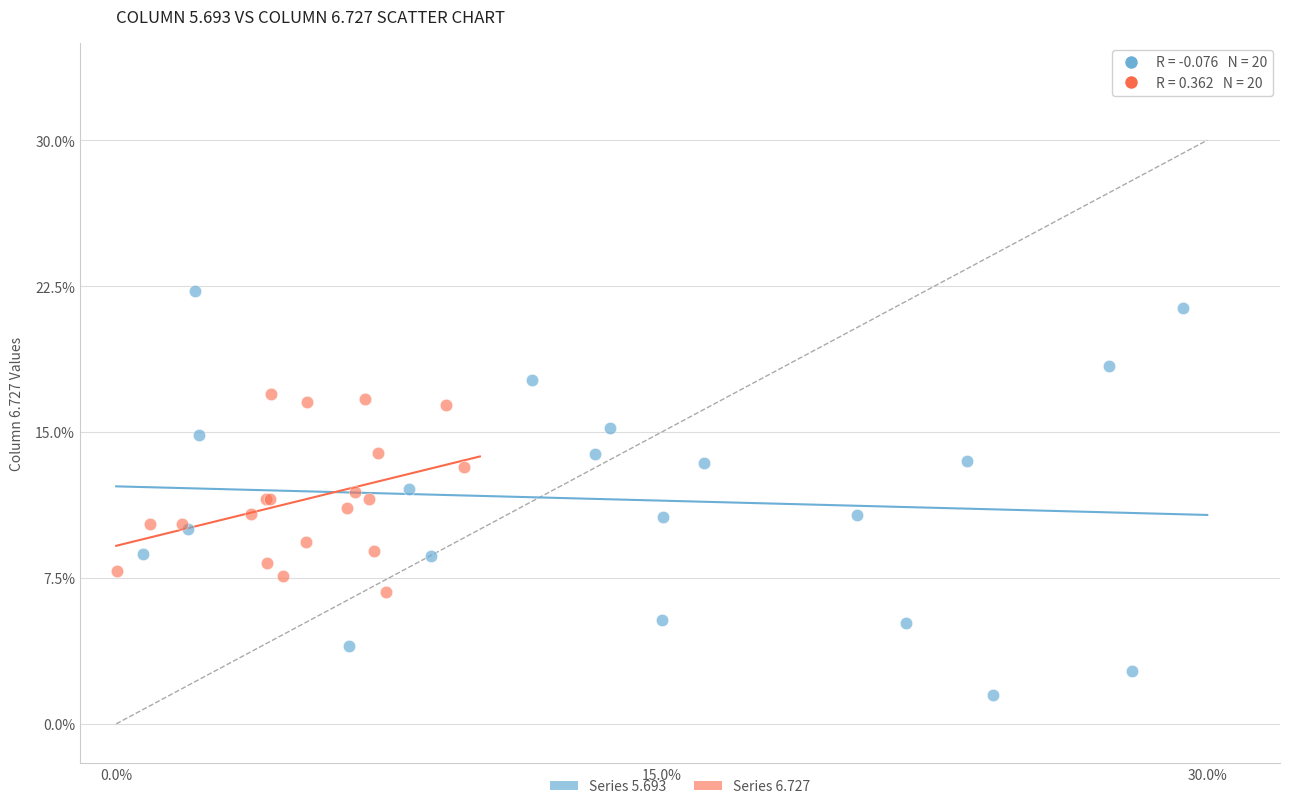

Which series reaches the maximum Y coordinate?

Series 5.693